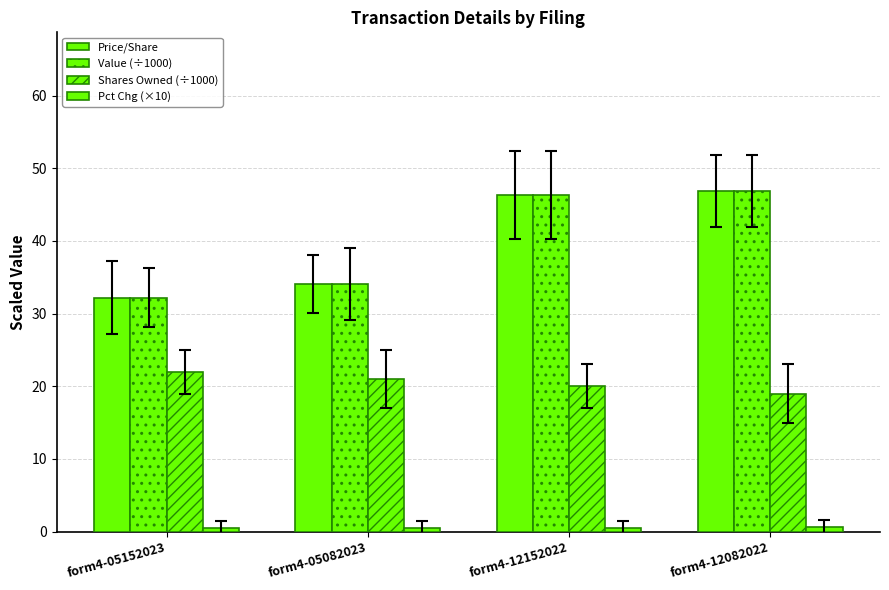

Read the Pct Chg (×10) value at form4-05082023.

0.5